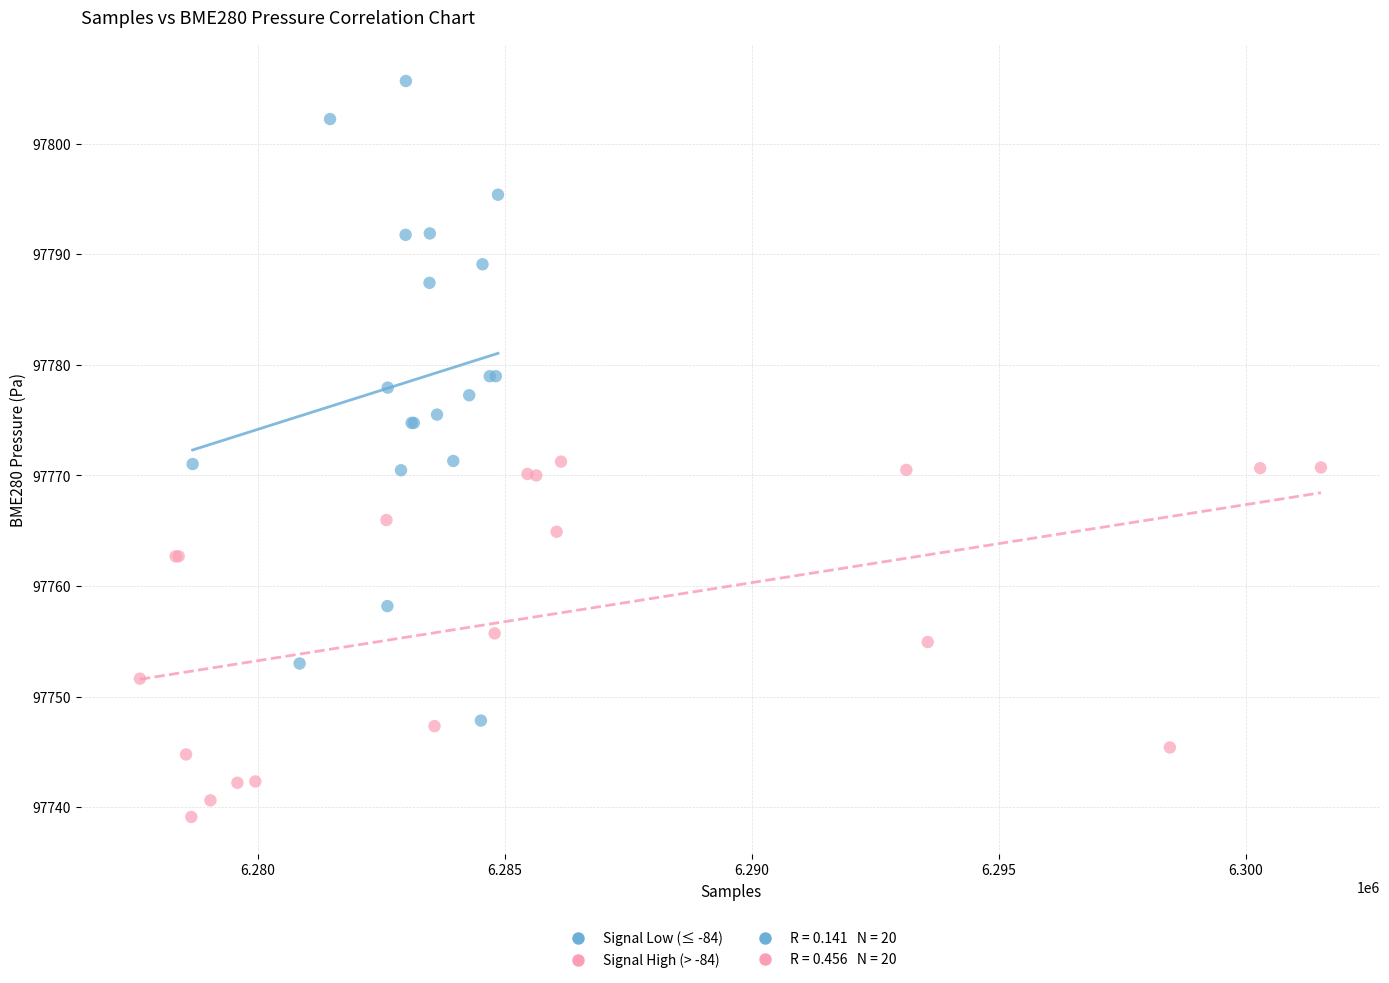

Which series has the widest spread of Y values?

Signal Low (≤ -84)